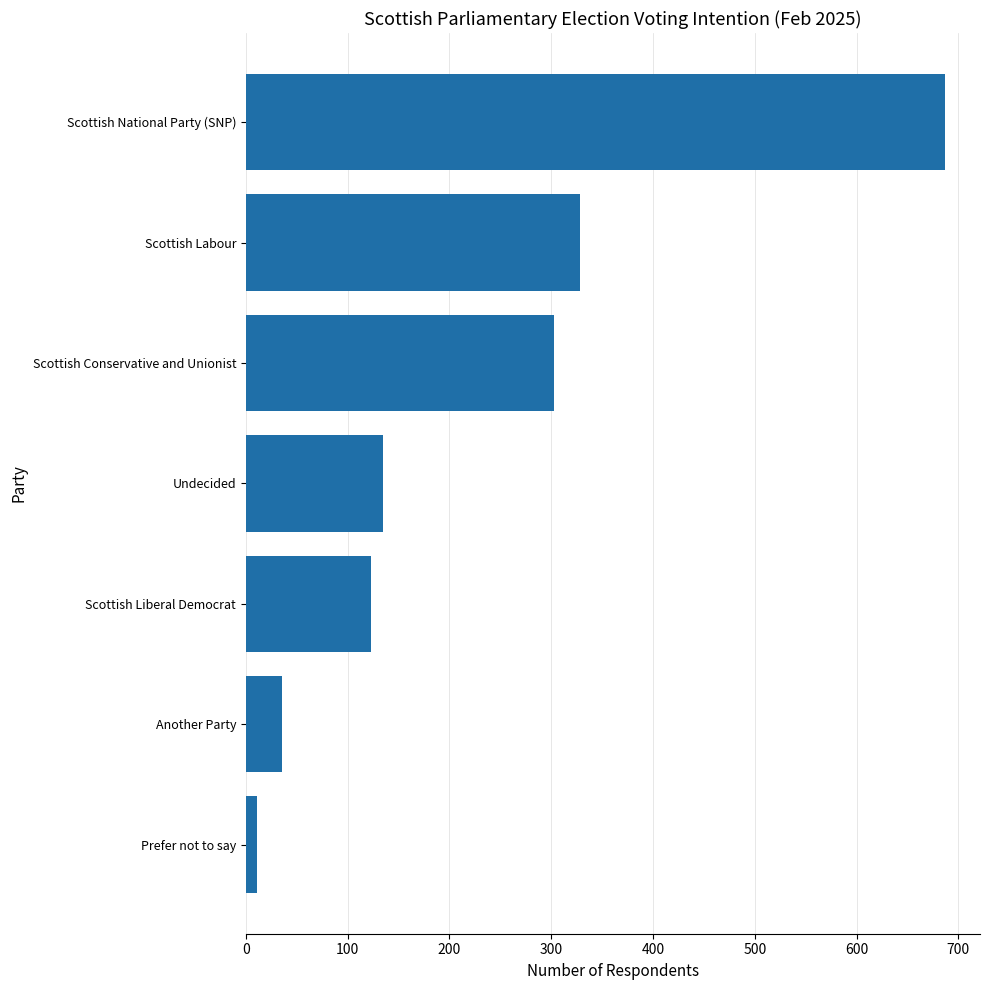

How many bars are there in total?

7